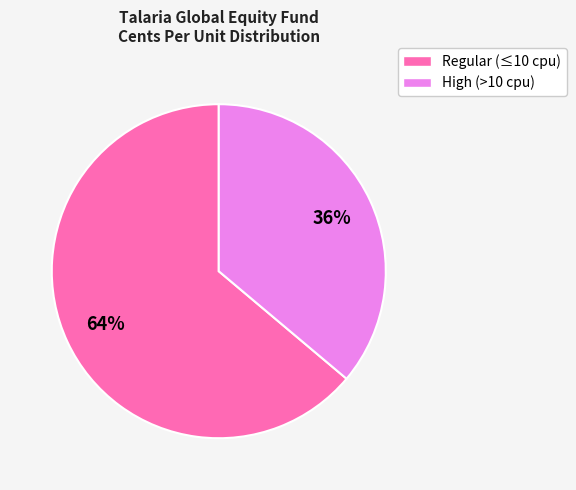

Is there a majority slice in this chart?

Yes